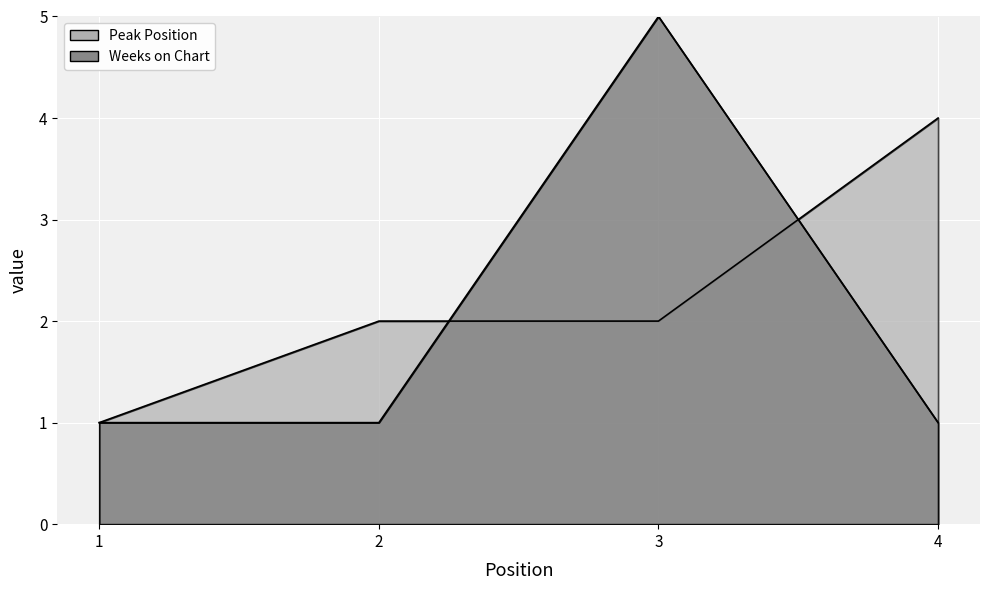

What are all the series names shown in the legend?

Peak Position, Weeks on Chart